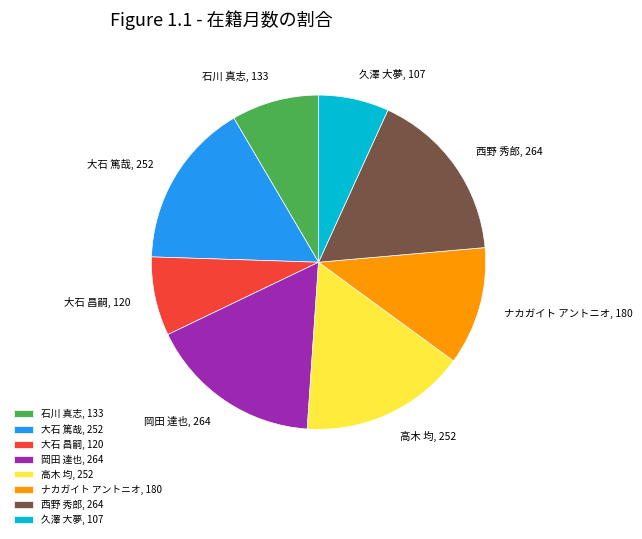

What is the ratio of the value at 高木 均 to the value at 大石 篤哉?

1.0